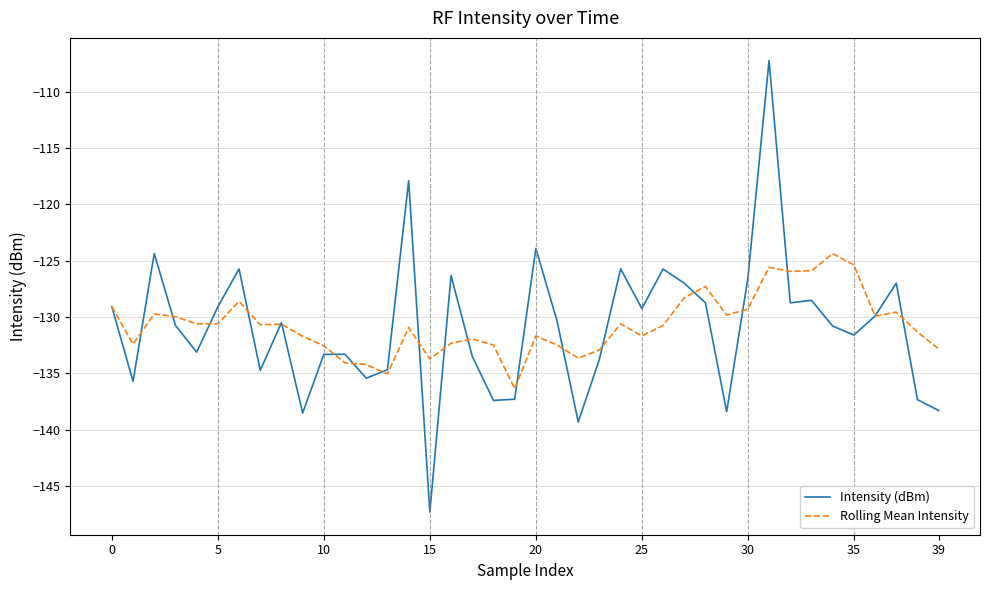

What are all the series names shown in the legend?

Intensity (dBm), Rolling Mean Intensity